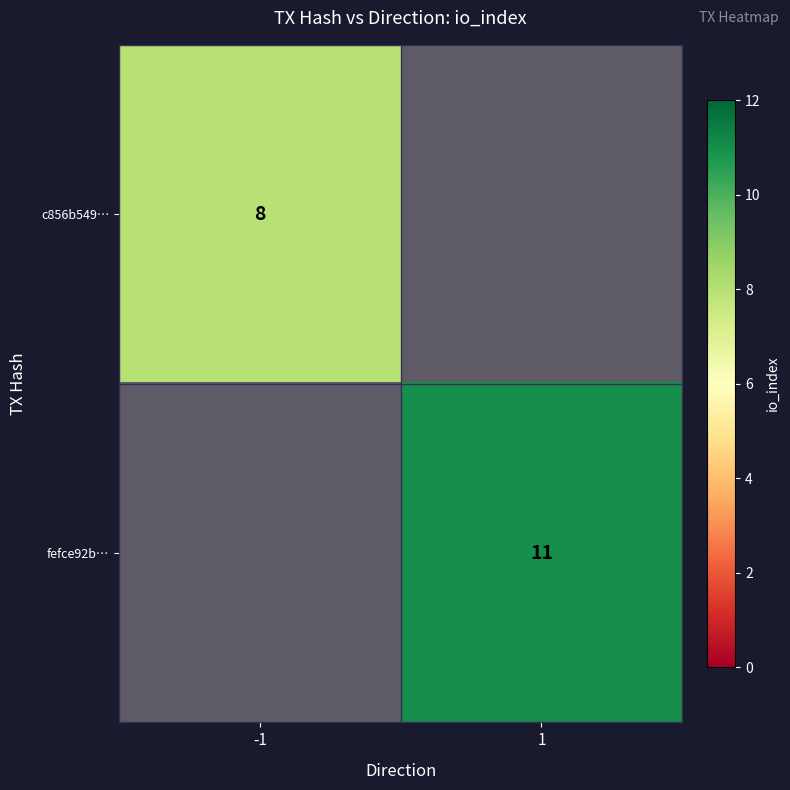

Which series has the largest range (max minus min)?

fefce92b…